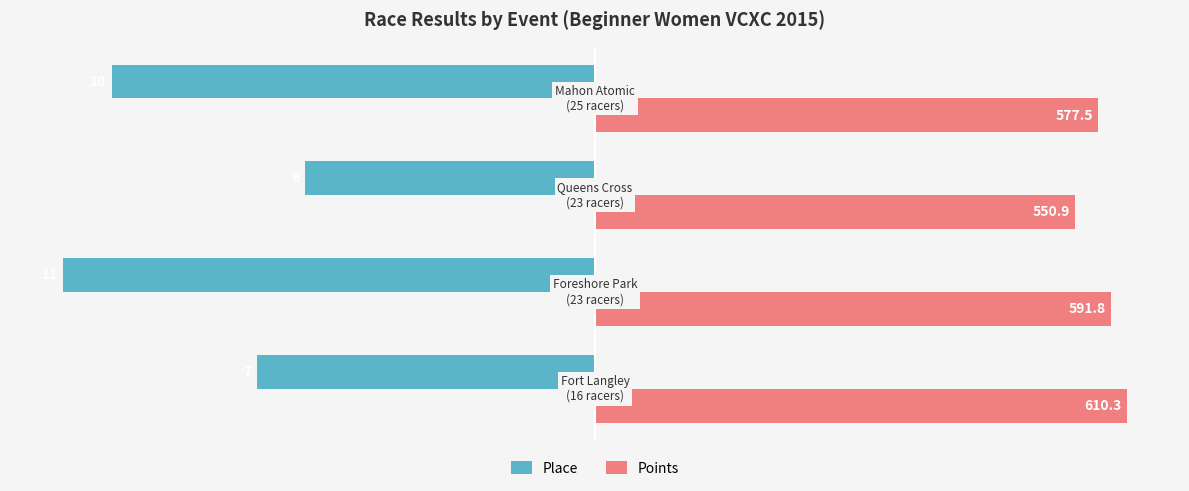

Which series has the largest total across all categories?

Points